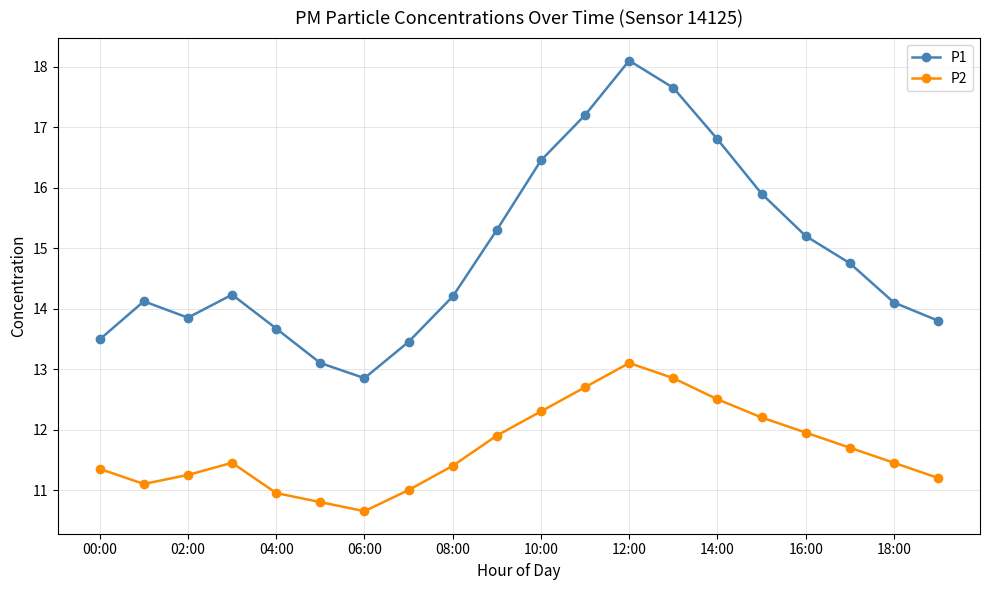

Which series has the largest total across all categories?

P1